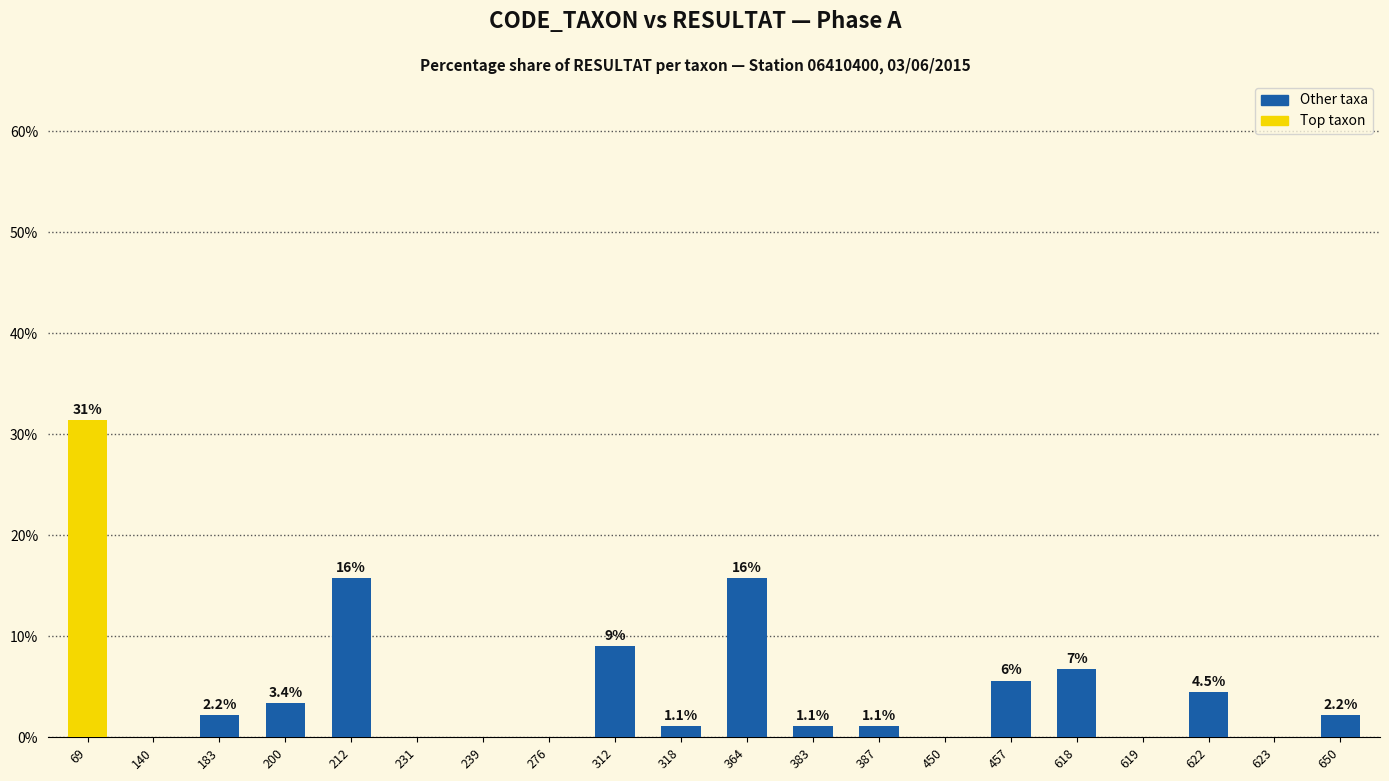

How many data points does each series have?

20